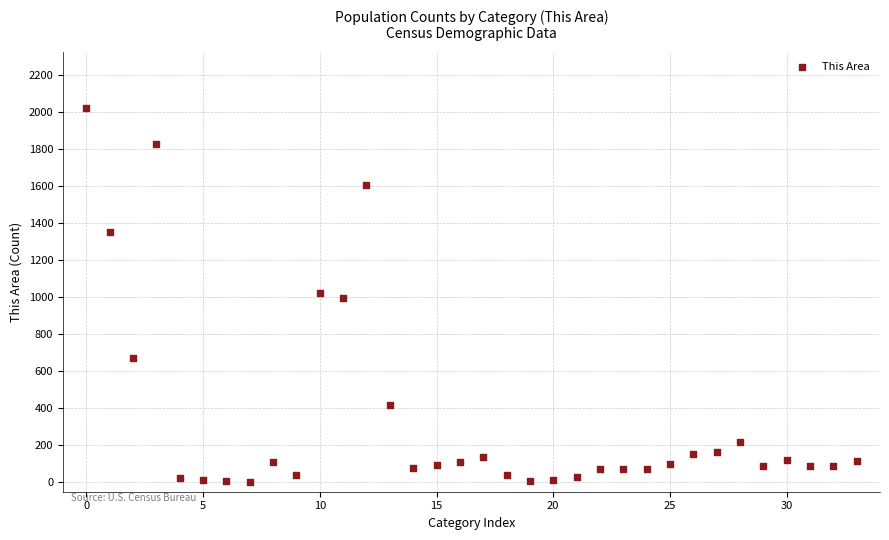

What is the range of Y values (max minus min)?

2023